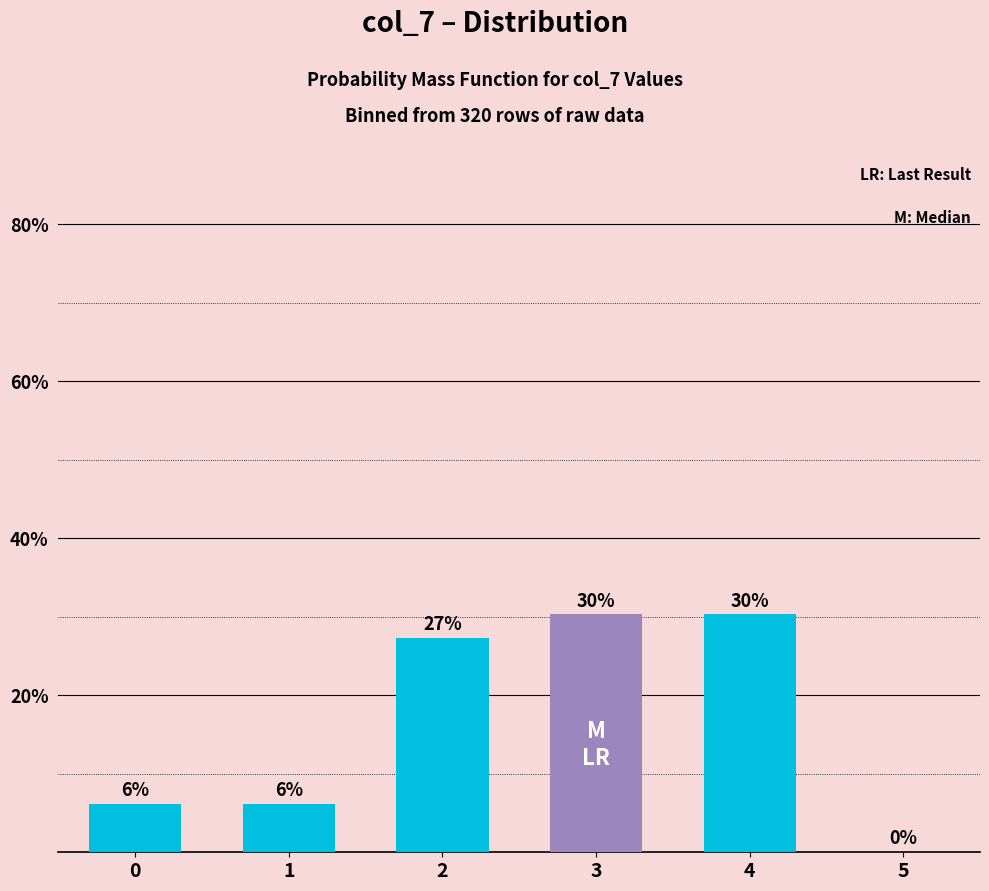

What is the difference between the maximum and minimum values?

30.3